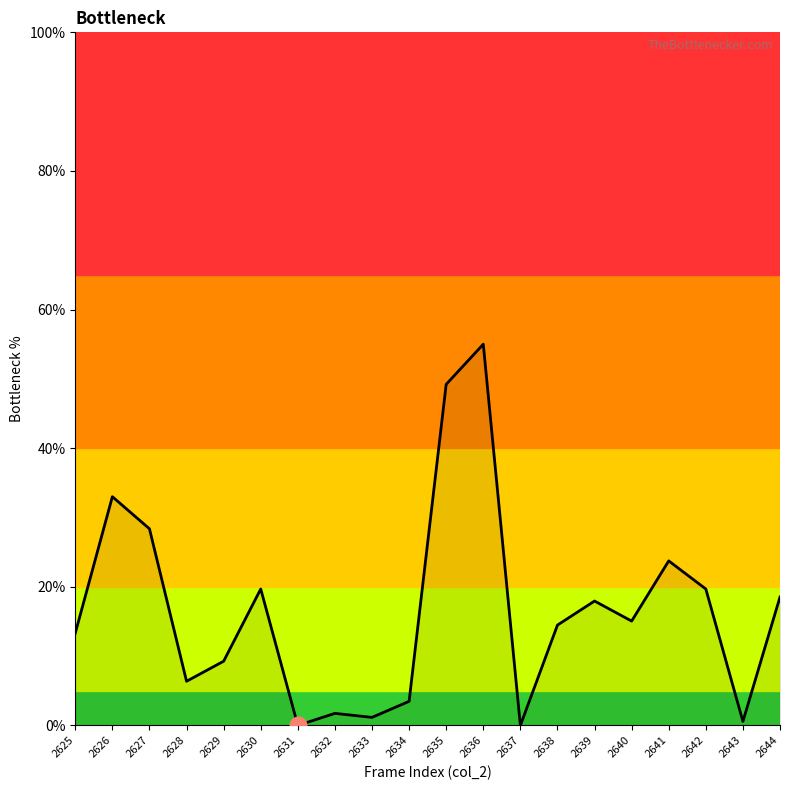

The chart shows a value of 17.9 at 2639. True or false?

True